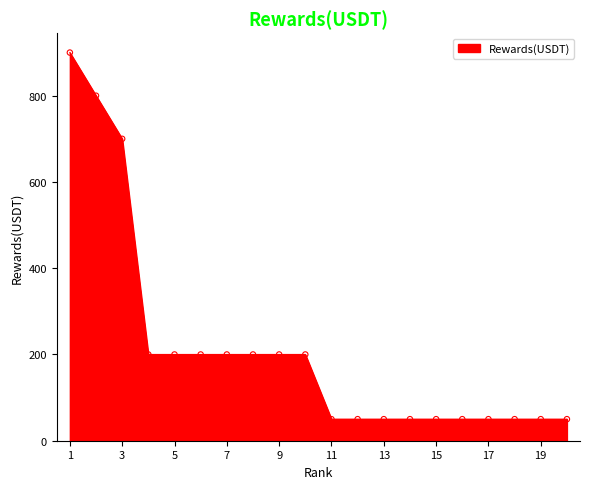

What is the ratio of the value at 7 to the value at 6?

1.0